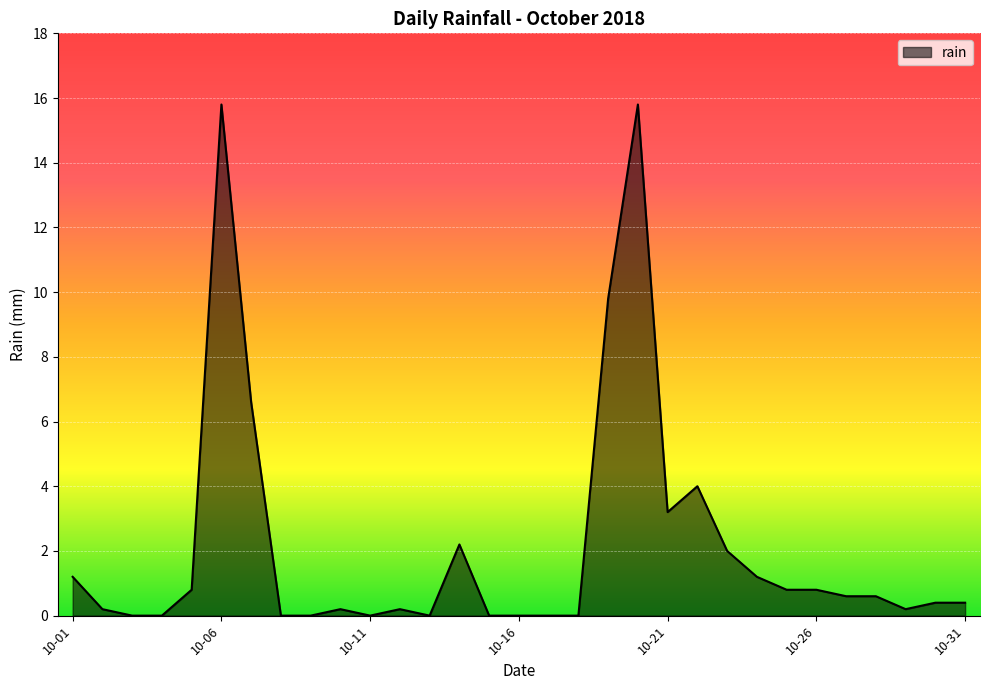

How many categories are shown in the chart?

31